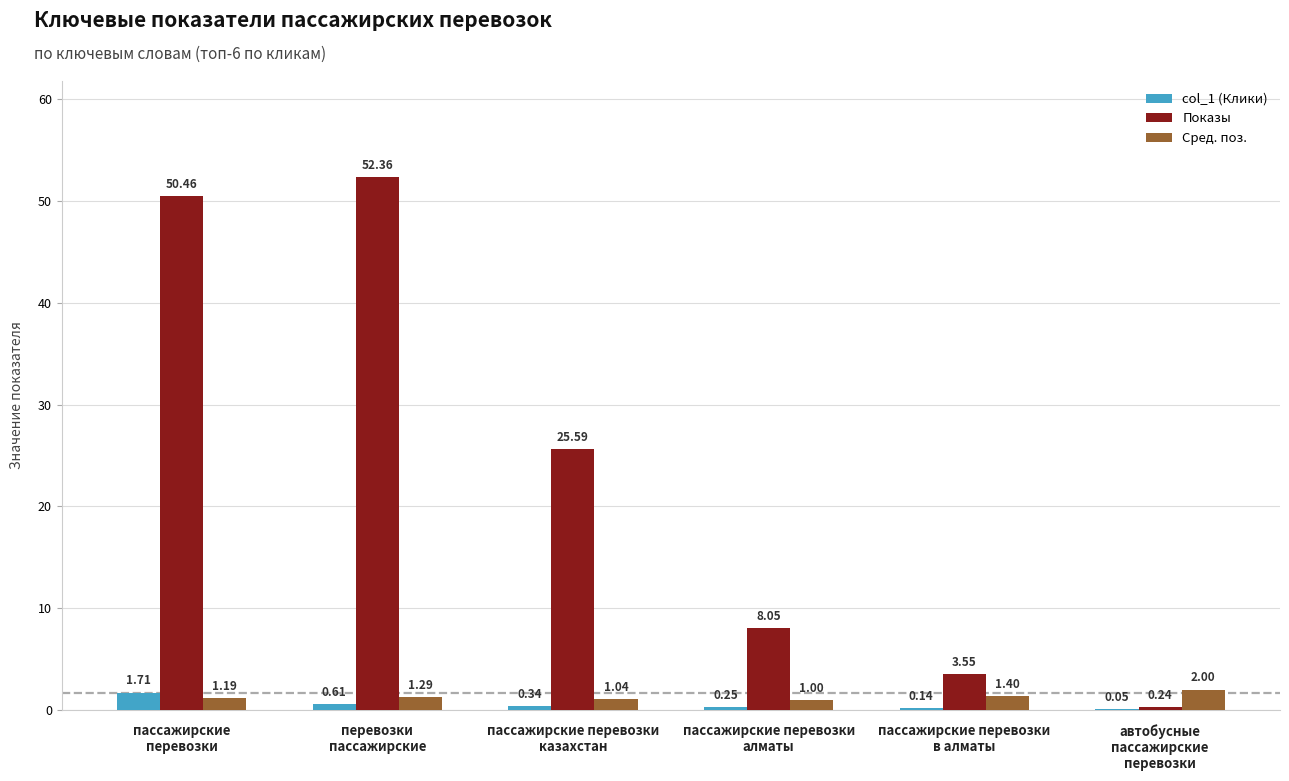

What is the sum of all Сред. поз. values?

7.9